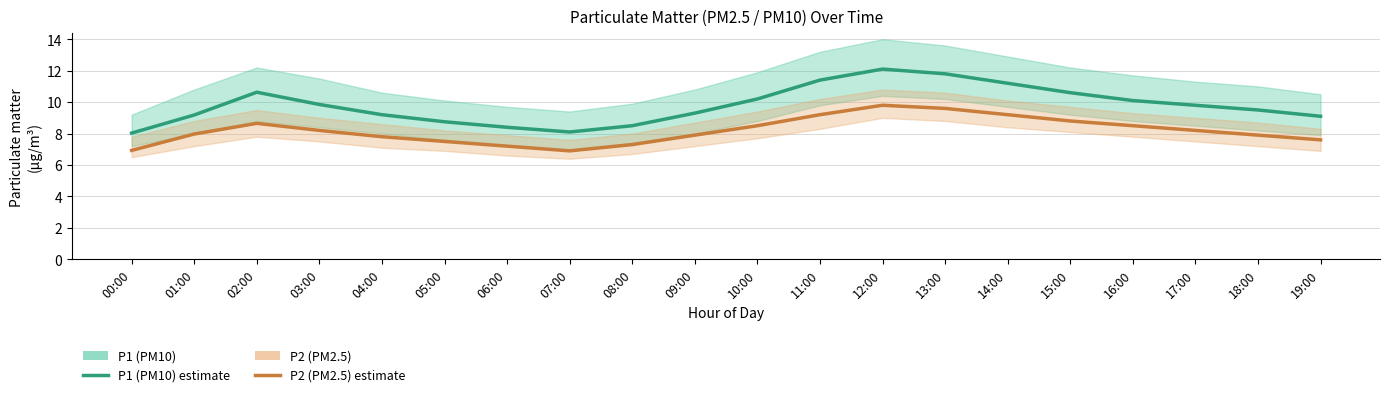

Reading left to right, extract all data points from this chart.

P1 (PM10): 00:00=8.0	01:00=9.2	02:00=10.6	03:00=9.8	04:00=9.2	05:00=8.8	06:00=8.4	07:00=8.1	08:00=8.5	09:00=9.3	10:00=10.2	11:00=11.4	12:00=12.1	13:00=11.8	14:00=11.2	15:00=10.6	16:00=10.1	17:00=9.8	18:00=9.5	19:00=9.1
P2 (PM2.5): 00:00=6.9	01:00=8.0	02:00=8.7	03:00=8.2	04:00=7.8	05:00=7.5	06:00=7.2	07:00=6.9	08:00=7.3	09:00=7.9	10:00=8.5	11:00=9.2	12:00=9.8	13:00=9.6	14:00=9.2	15:00=8.8	16:00=8.5	17:00=8.2	18:00=7.9	19:00=7.6